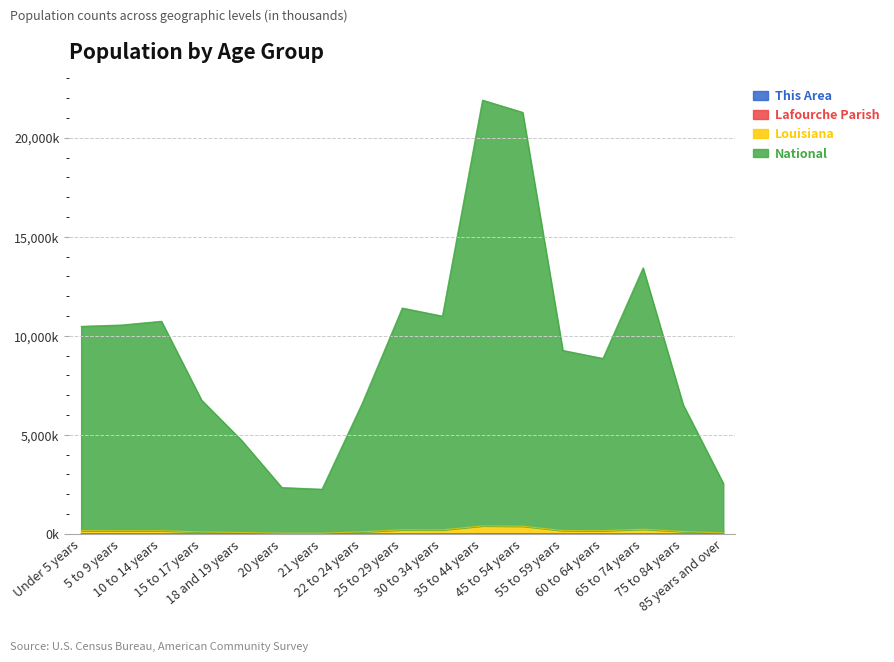

What is the sum of the Lafourche Parish values at 21 years and 22 to 24 years?

2.8